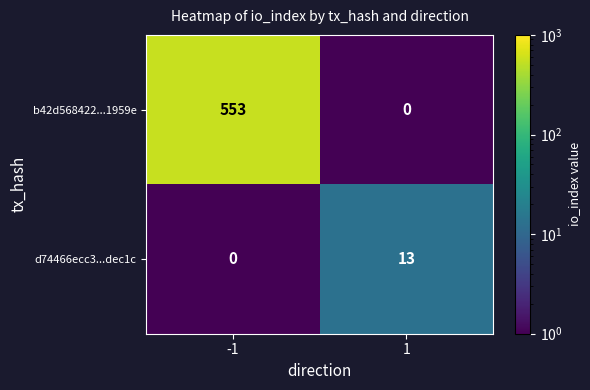

At how many categories does at least one series exceed 480?

1